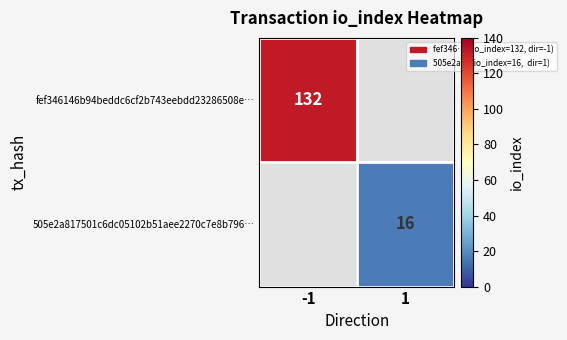

How many distinct data groups are displayed?

2